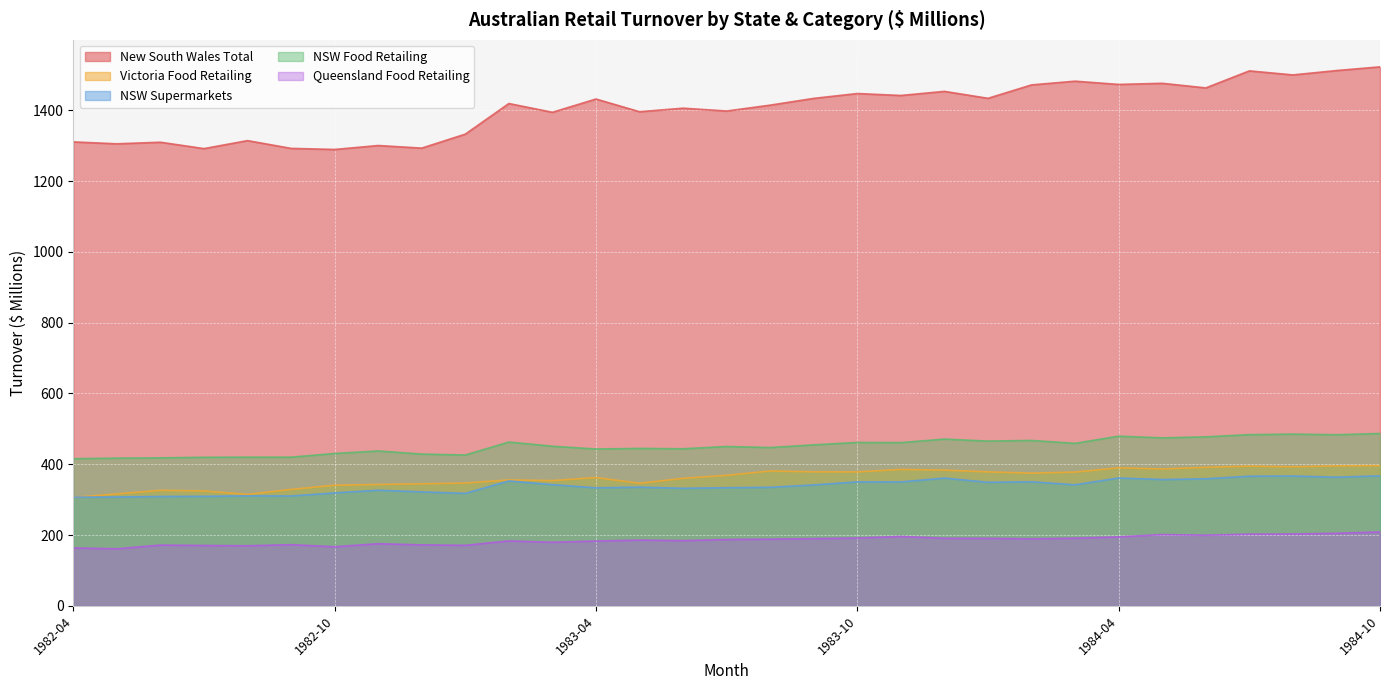

The value of NSW Supermarkets at 1983-10 is 350.2. True or false?

True